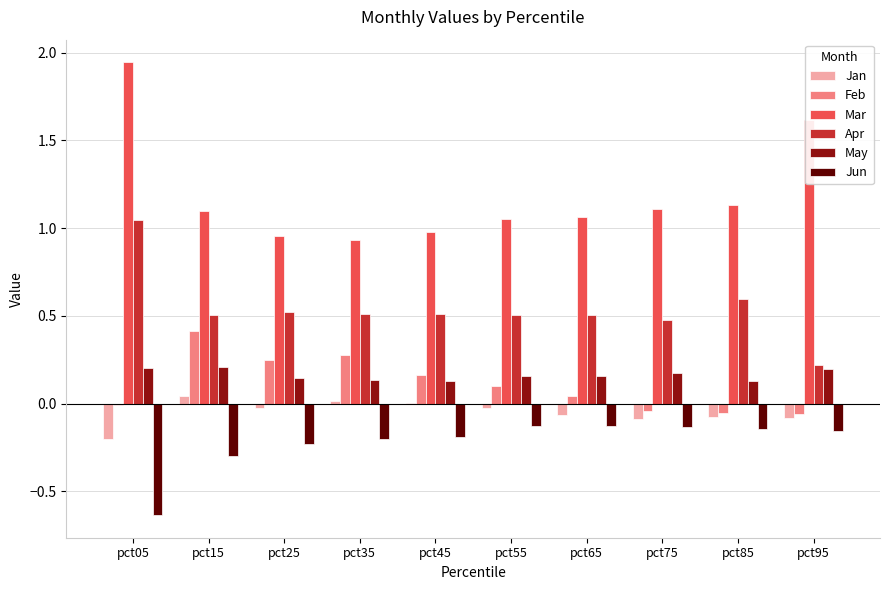

What is the spread (max minus min) of values at pct85?

1.3